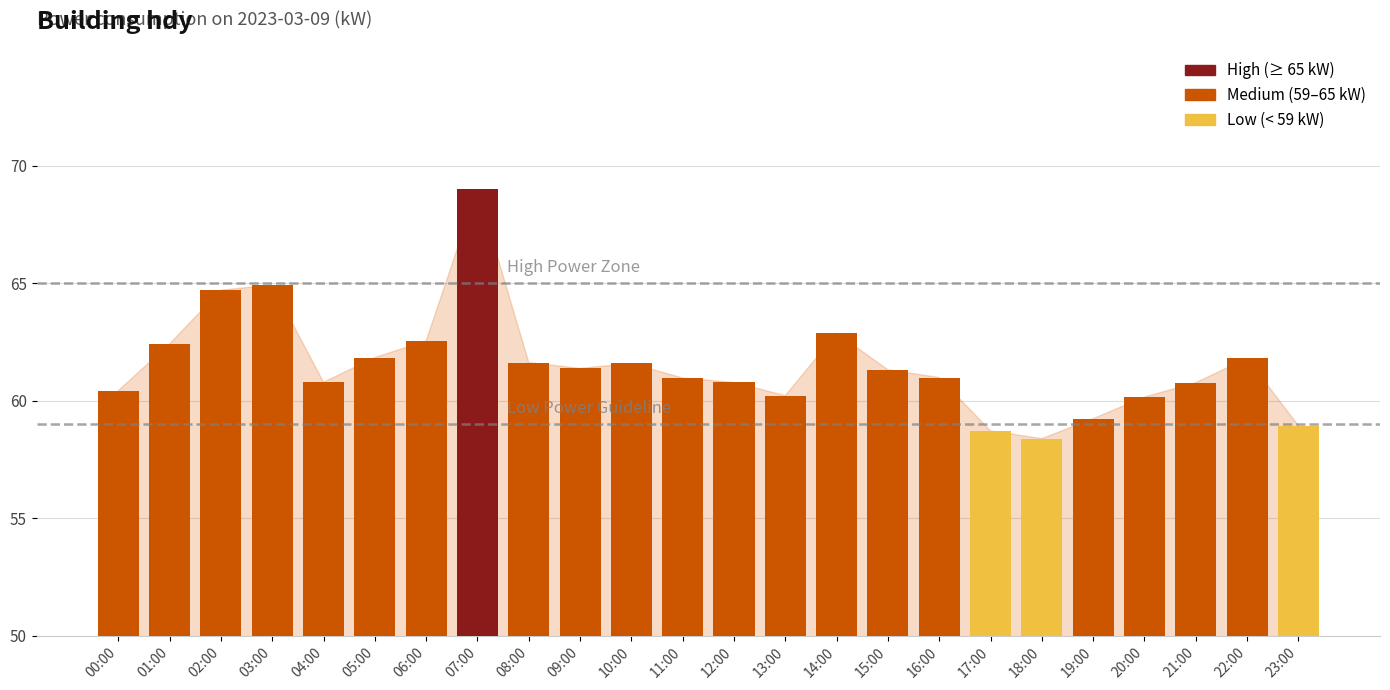

The value at 07:00 is 69.0. True or false?

True